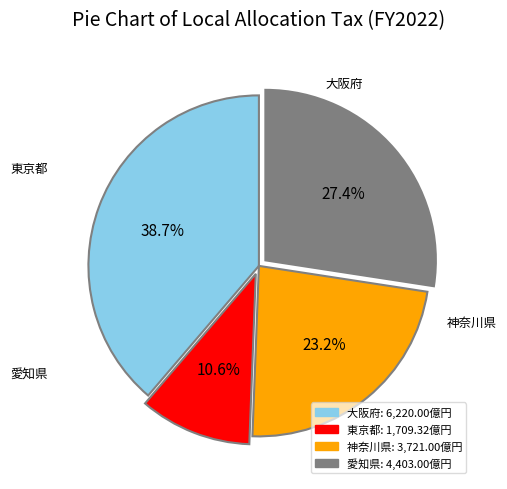

Which category has the biggest portion of the pie?

大阪府